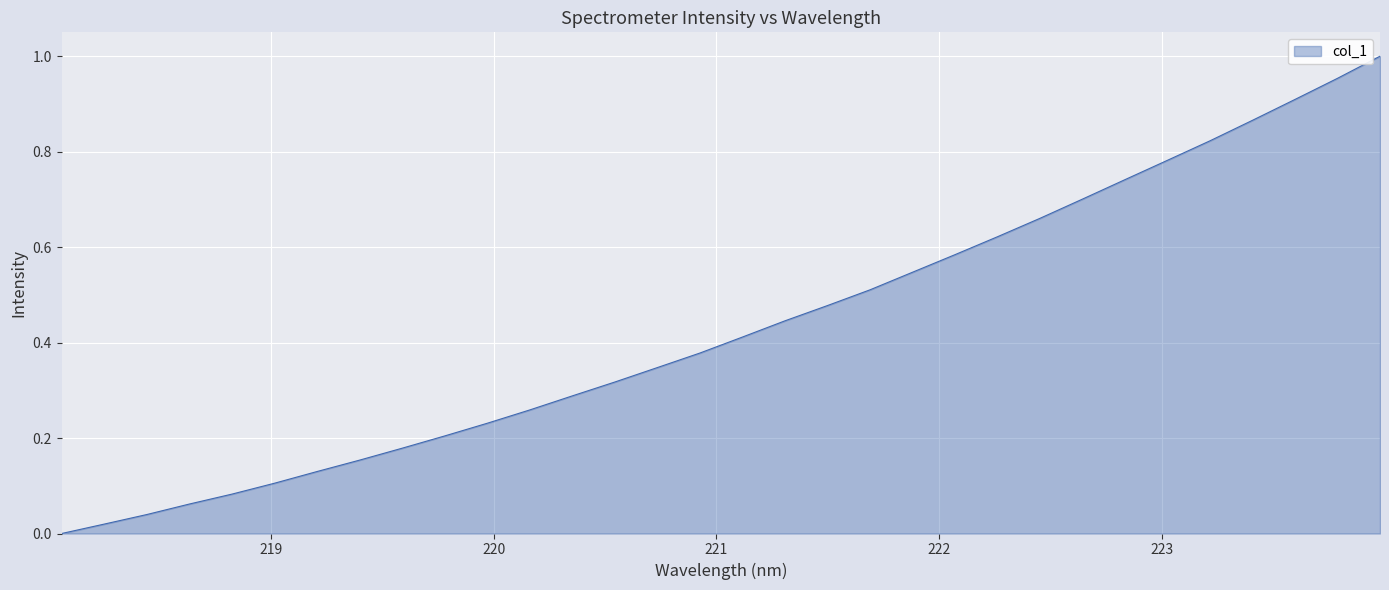

How many lines are shown in the chart?

1